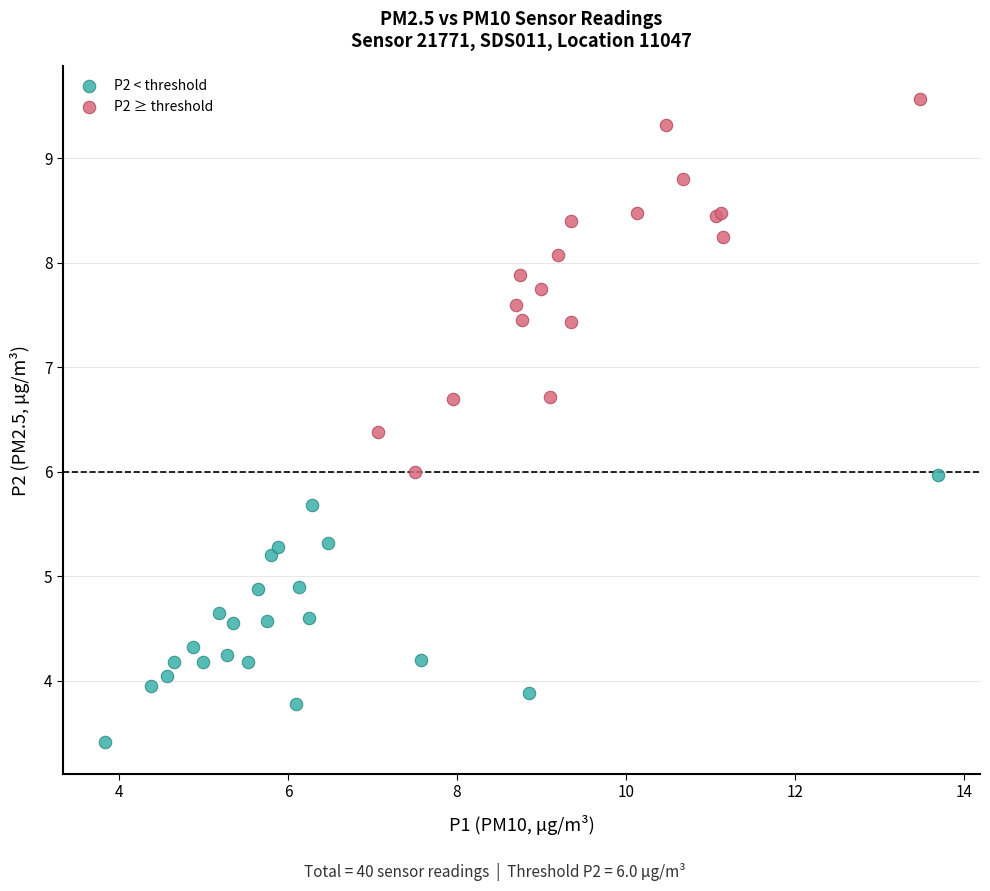

Which series has the widest spread of Y values?

P2 ≥ threshold